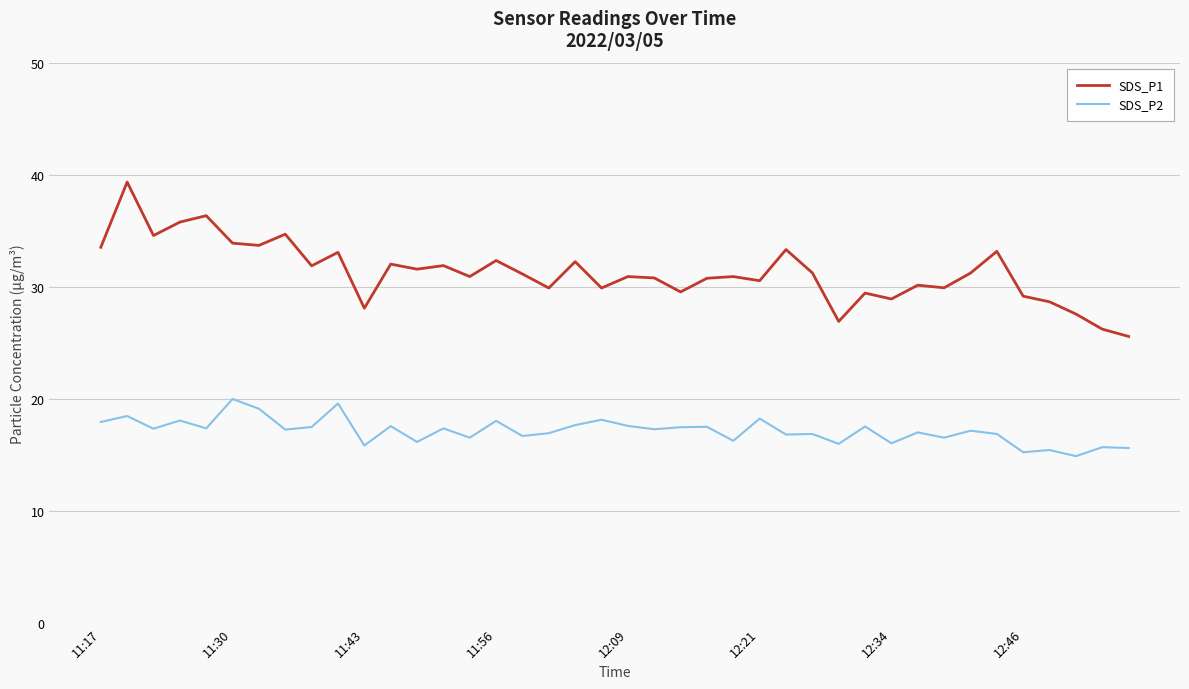

Which series has the widest spread of values?

SDS_P1